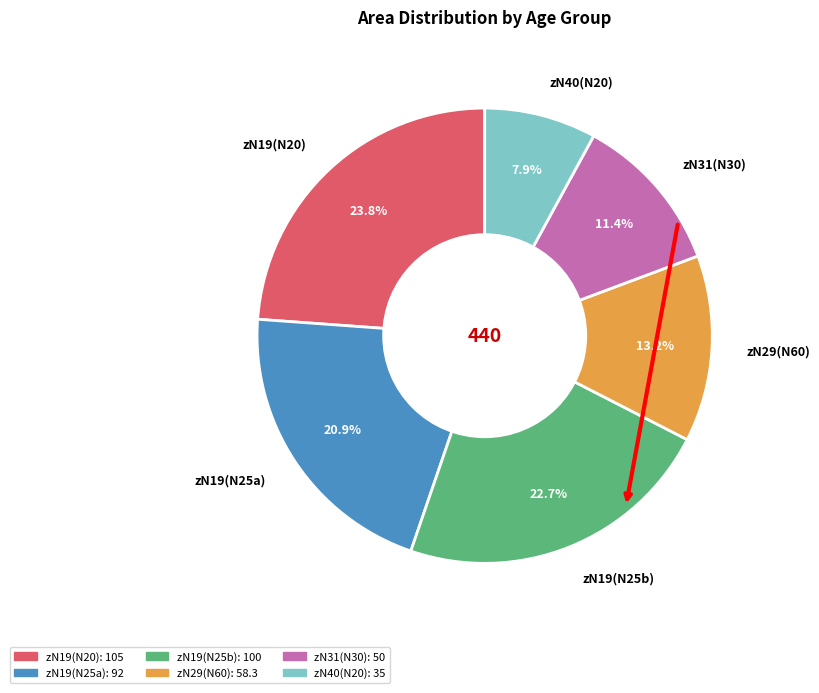

Which category has the smallest portion of the pie?

zN40(N20)